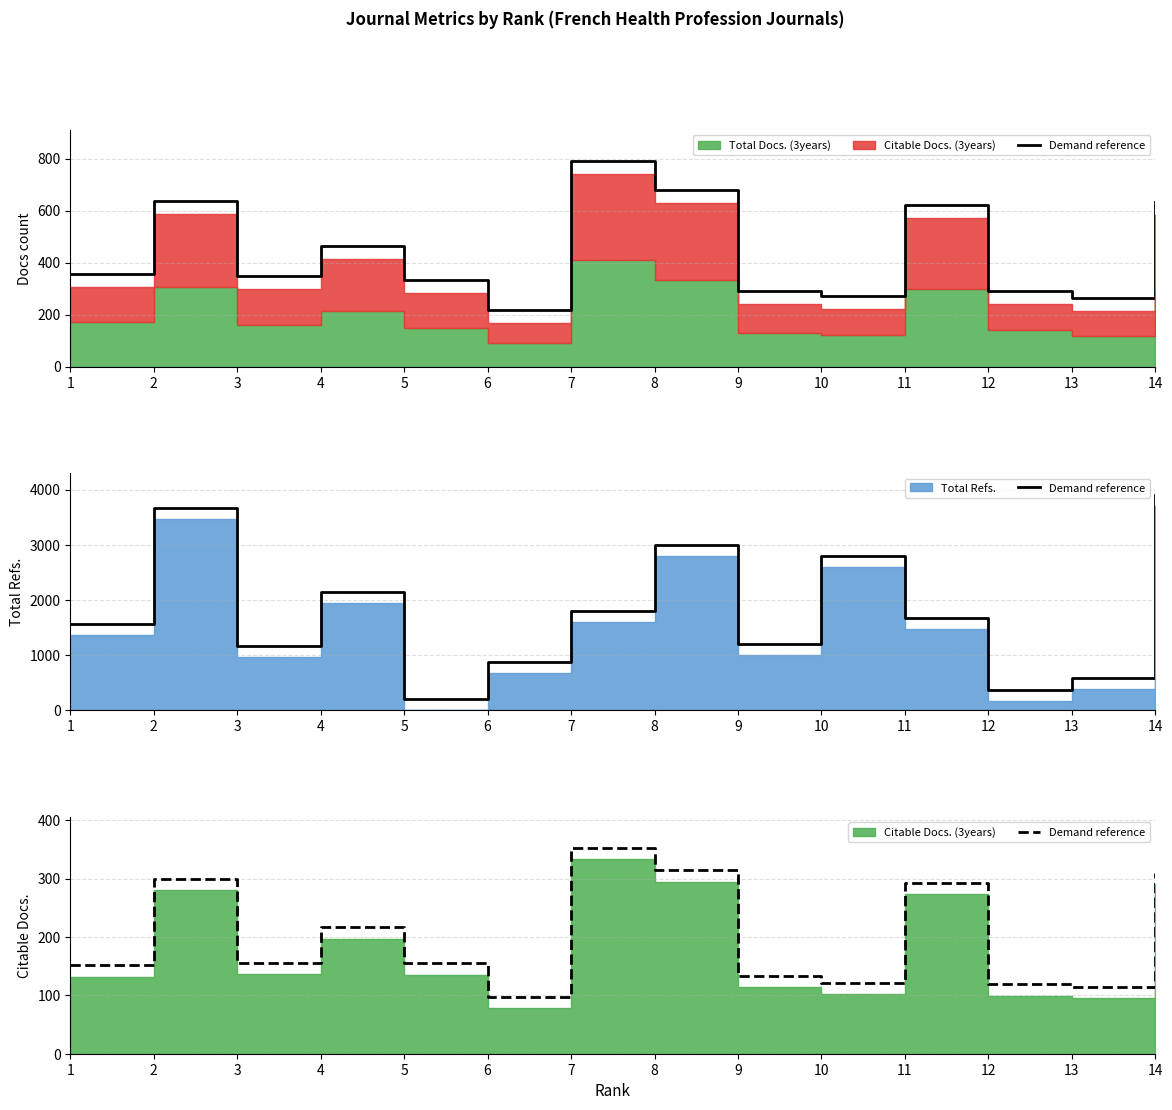

What is the difference between the second highest and minimum values?

217